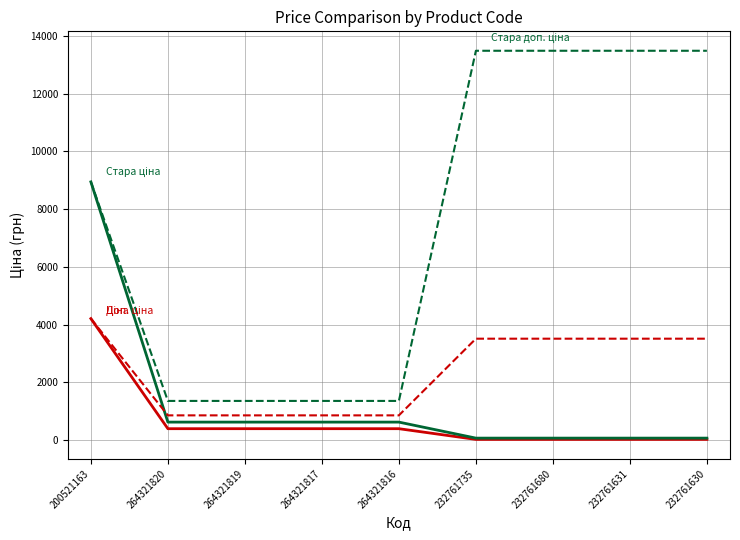

How many series are shown in this chart?

4